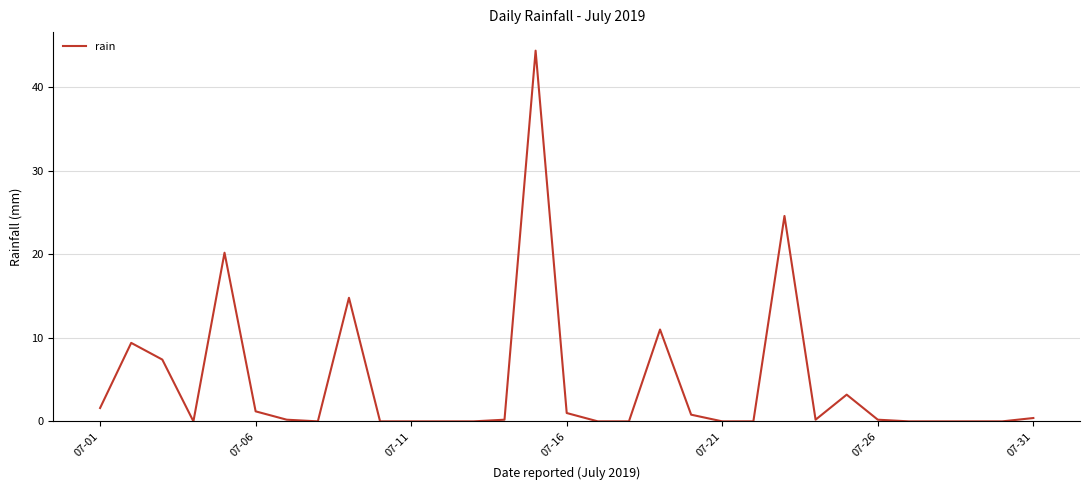

What is the greatest value displayed?

44.4